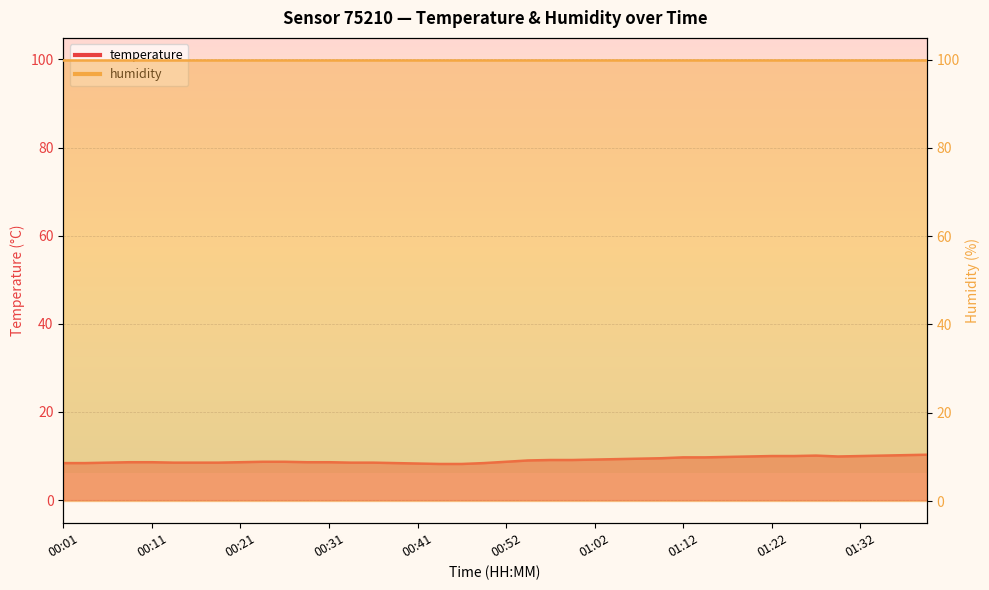

What is the change in value from 00:01 to 00:06?

+0.1